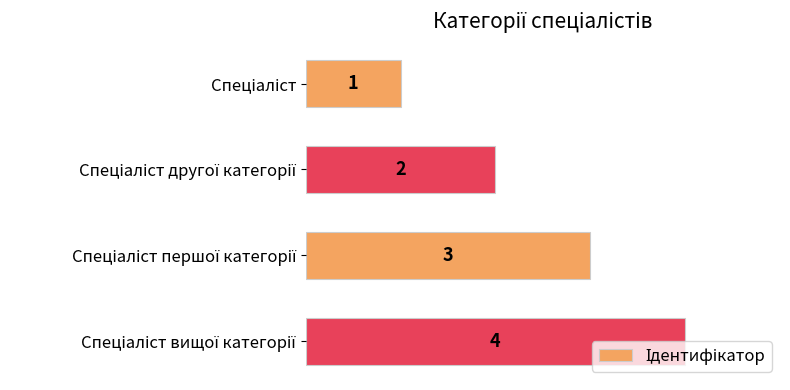

How many values are between 2 and 4?

3